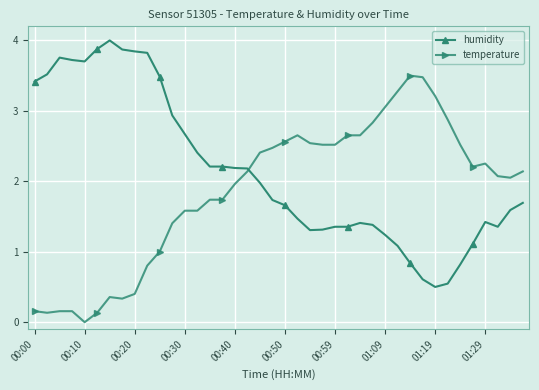

What is the greatest value displayed?

4.0